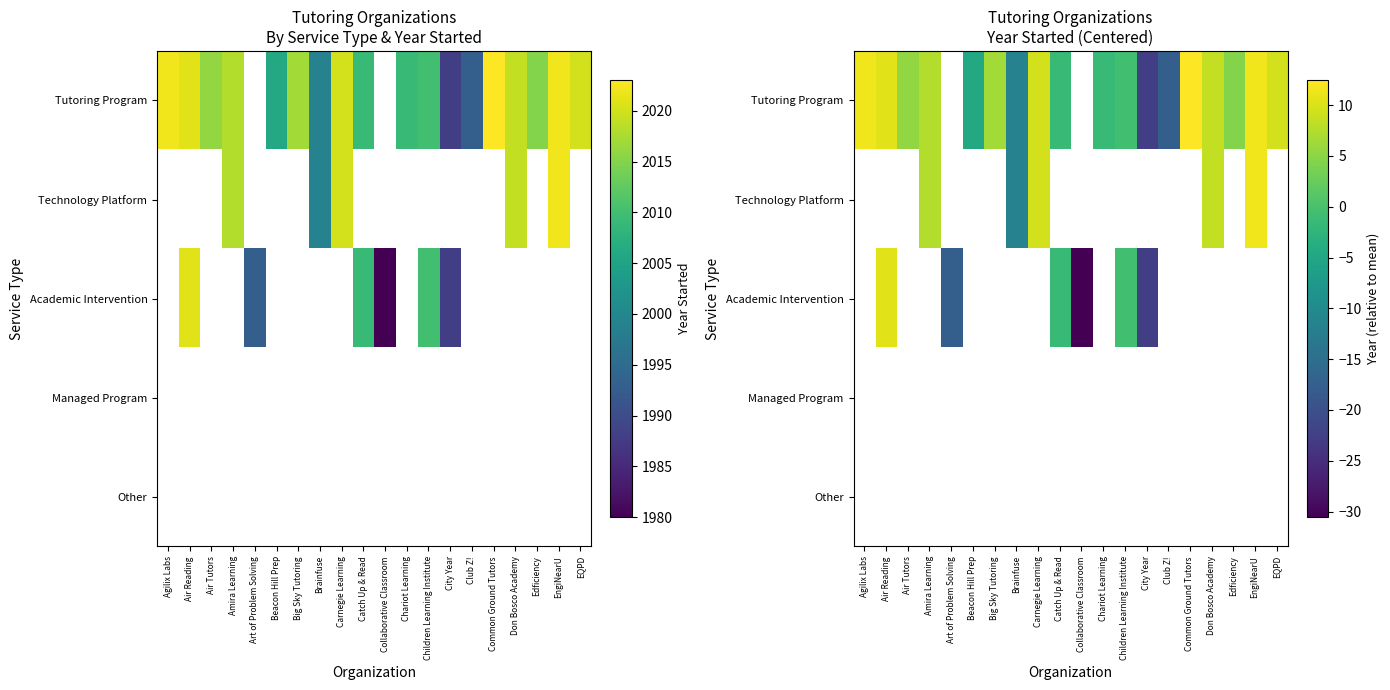

Which series has the widest spread of values?

Tutoring Program